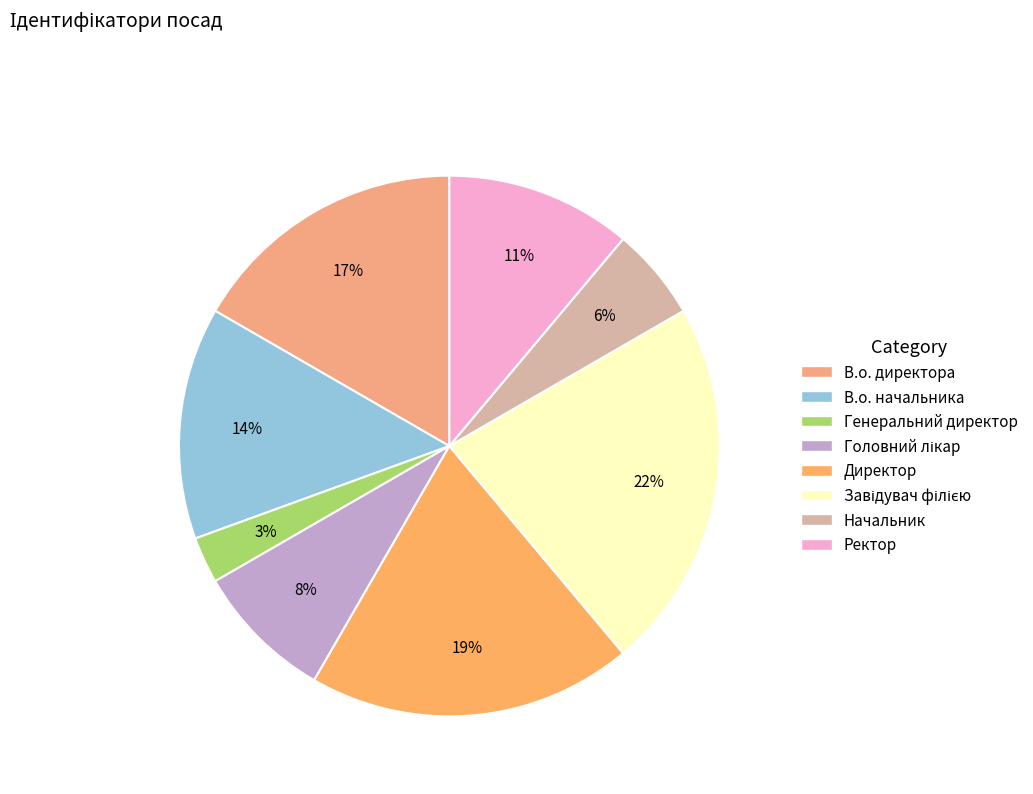

Rank the categories by value from lowest to highest.

Генеральний директор, Начальник, Головний лікар, Ректор, В.о. начальника, В.о. директора, Директор, Завідувач філією